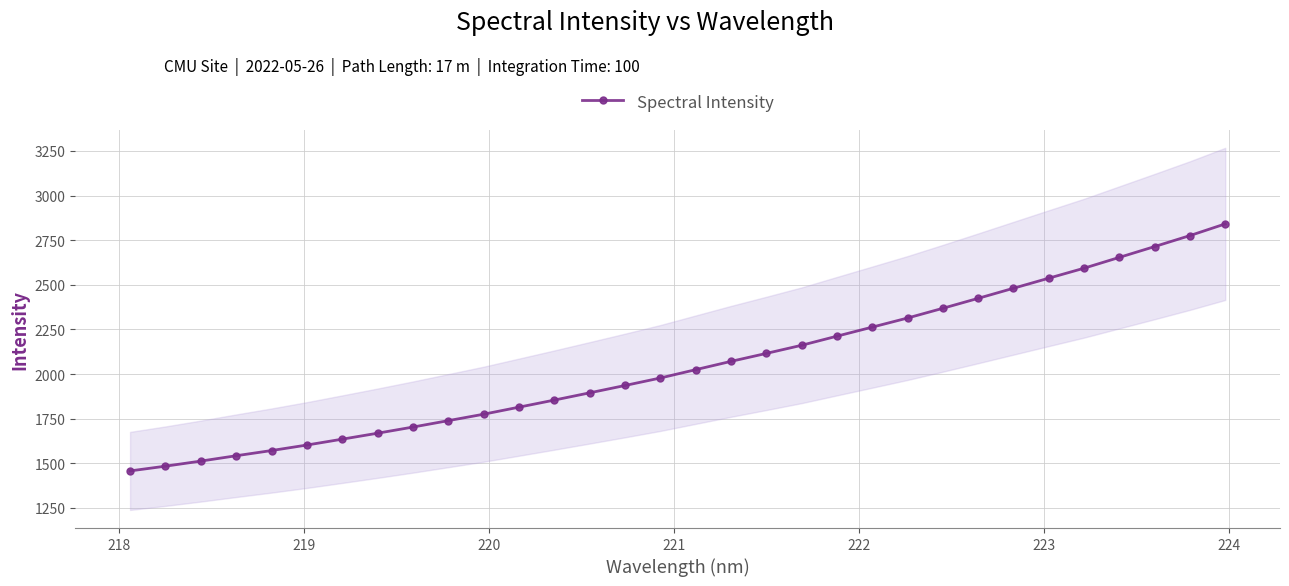

What is the sum of all values?

65719.6